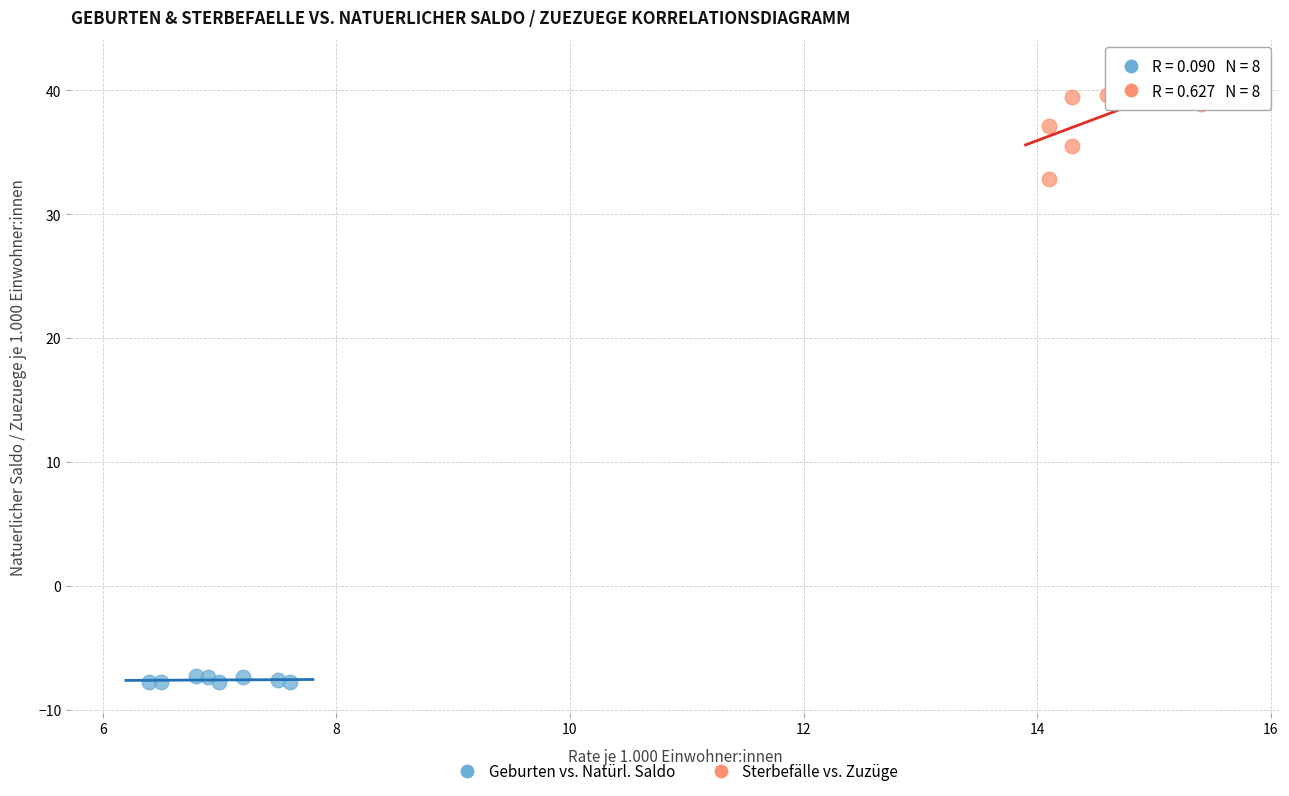

Which series reaches the maximum Y coordinate?

Sterbefälle vs. Zuzüge